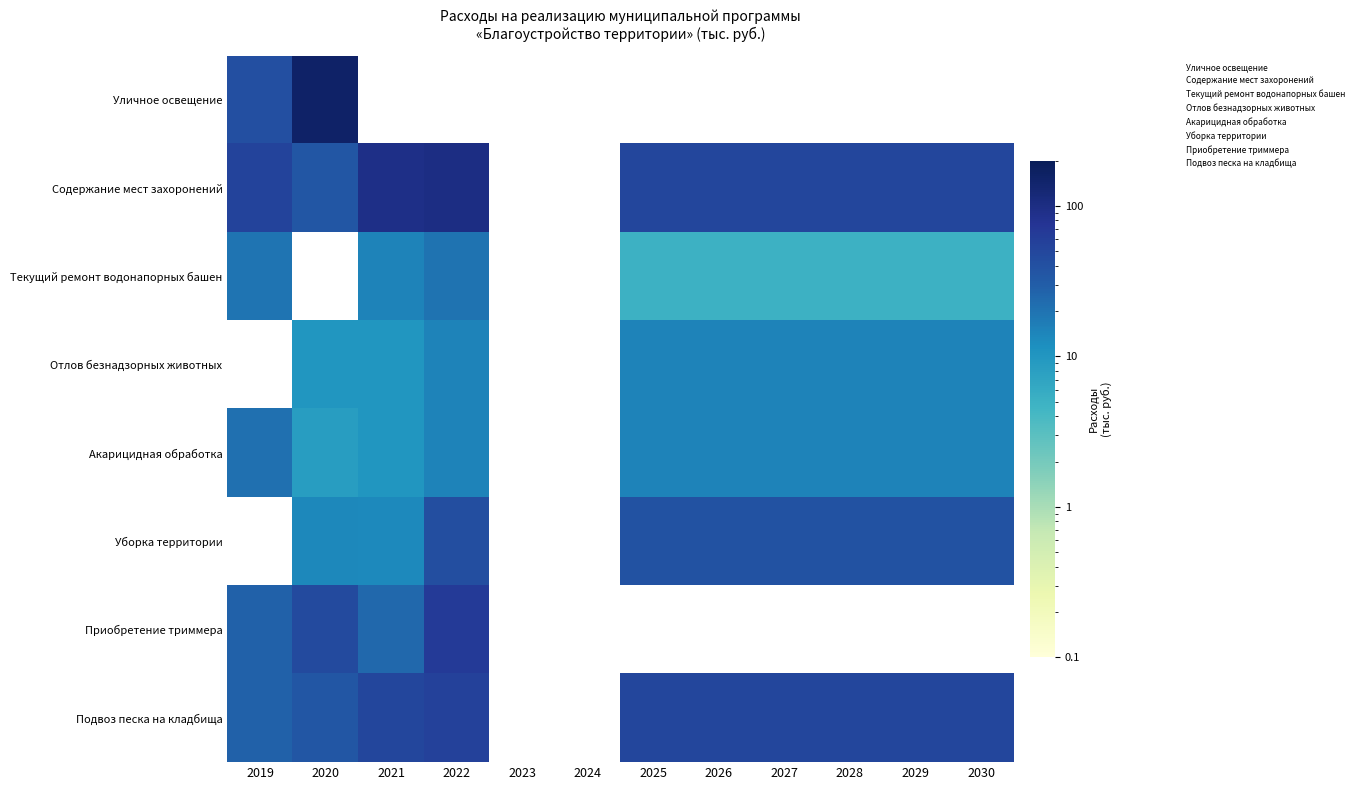

Which series has the largest range (max minus min)?

Уличное освещение